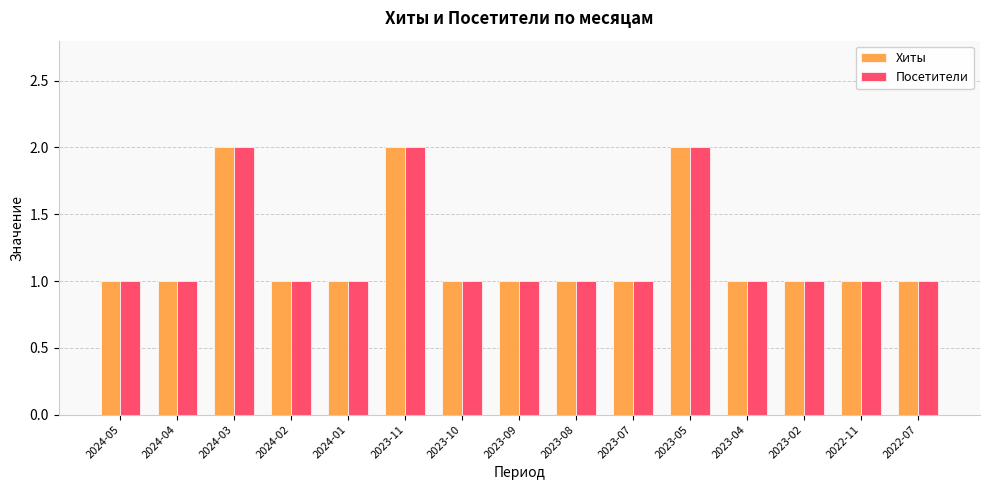

Reading left to right, what are all the values shown in this chart?

Хиты: 2024-05=1	2024-04=1	2024-03=2	2024-02=1	2024-01=1	2023-11=2	2023-10=1	2023-09=1	2023-08=1	2023-07=1	2023-05=2	2023-04=1	2023-02=1	2022-11=1	2022-07=1
Посетители: 2024-05=1	2024-04=1	2024-03=2	2024-02=1	2024-01=1	2023-11=2	2023-10=1	2023-09=1	2023-08=1	2023-07=1	2023-05=2	2023-04=1	2023-02=1	2022-11=1	2022-07=1